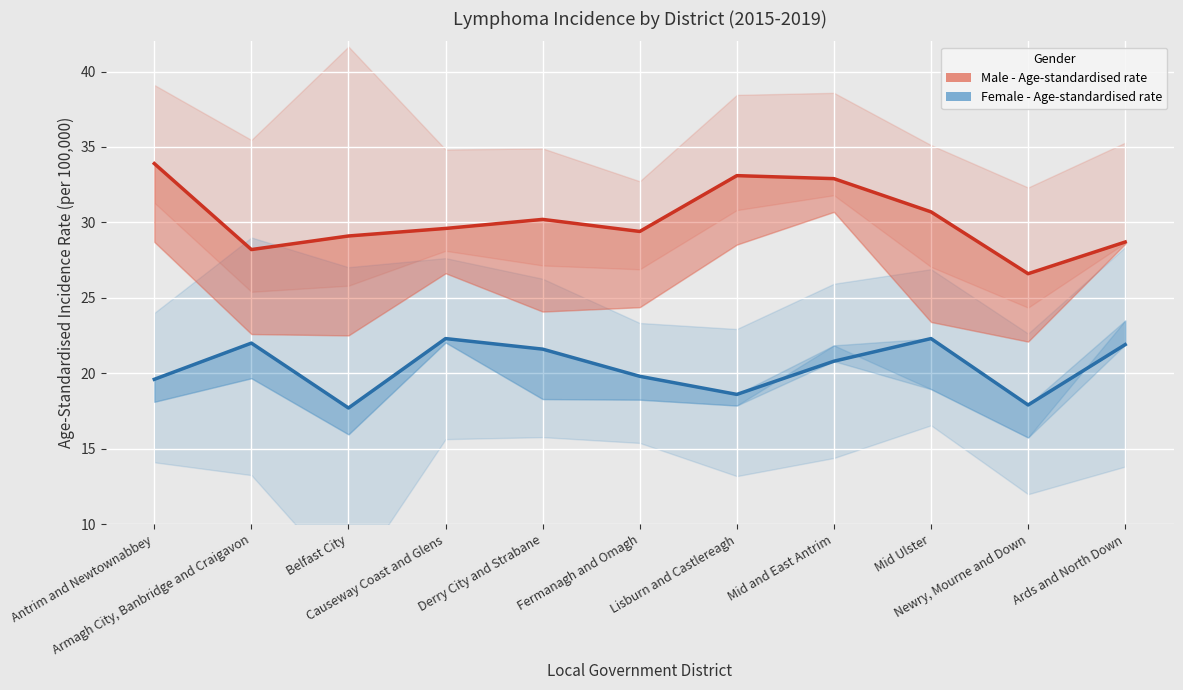

List the series in order of their overall mean, lowest first.

Female - Age-standardised rate, Male - Age-standardised rate